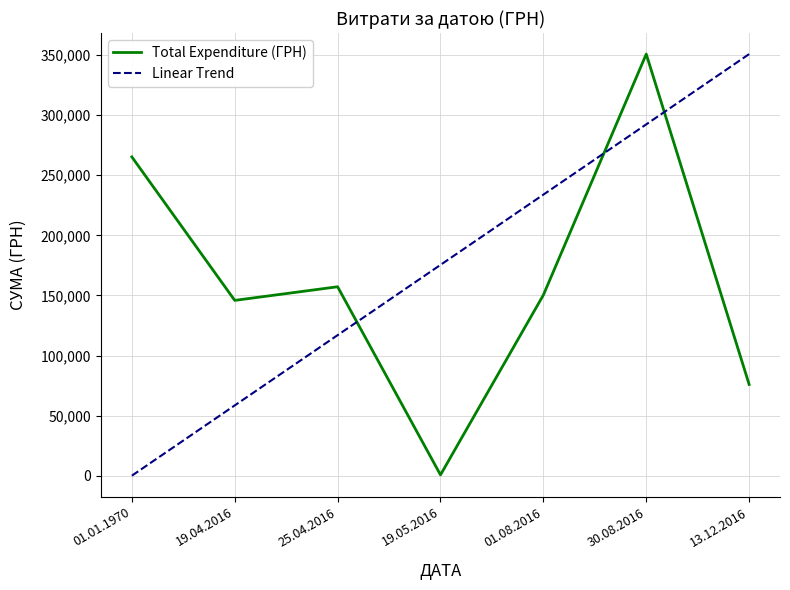

Reading left to right, extract all data points from this chart.

Total Expenditure (ГРН): 265283.3	145881.1	157218.0	660.0	150360.9	350842.2	75915.5
Linear Trend: 0.0	58473.7	116947.4	175421.1	233894.8	292368.5	350842.2